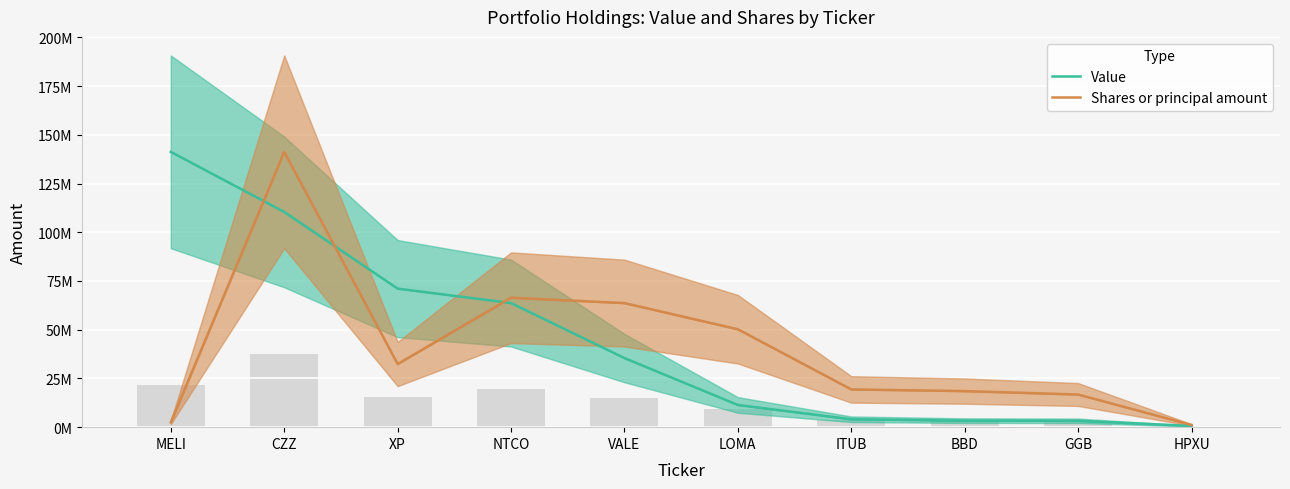

At which label does Shares or principal amount first exceed 32388293?

CZZ